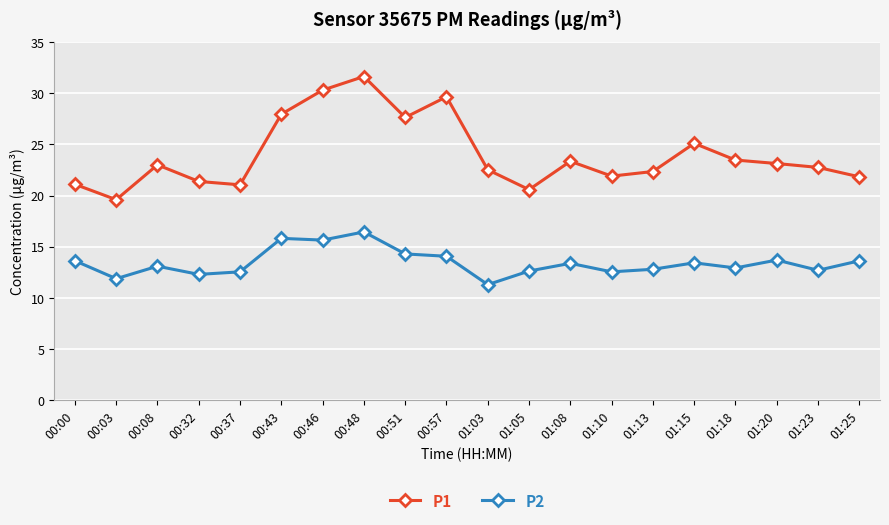

How many categories are shown in the chart?

20